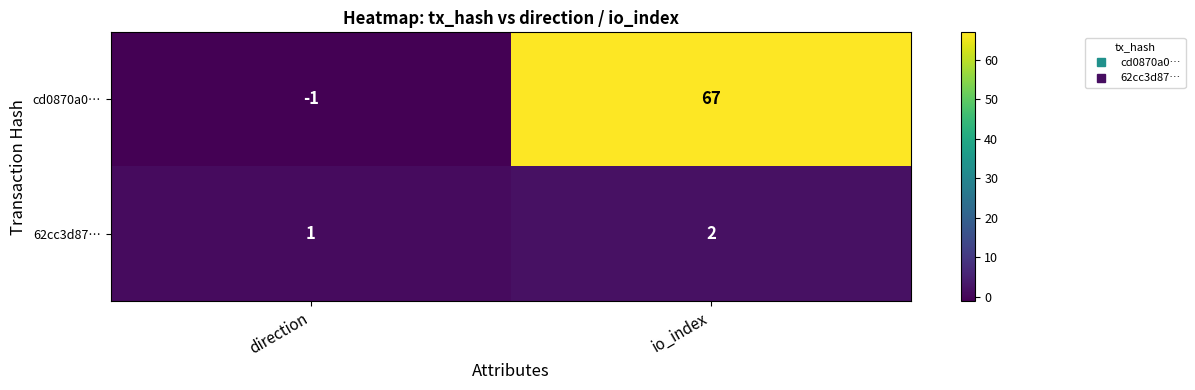

Reading left to right, extract all data points from this chart.

cd0870a0…: -1	67
62cc3d87…: 1	2